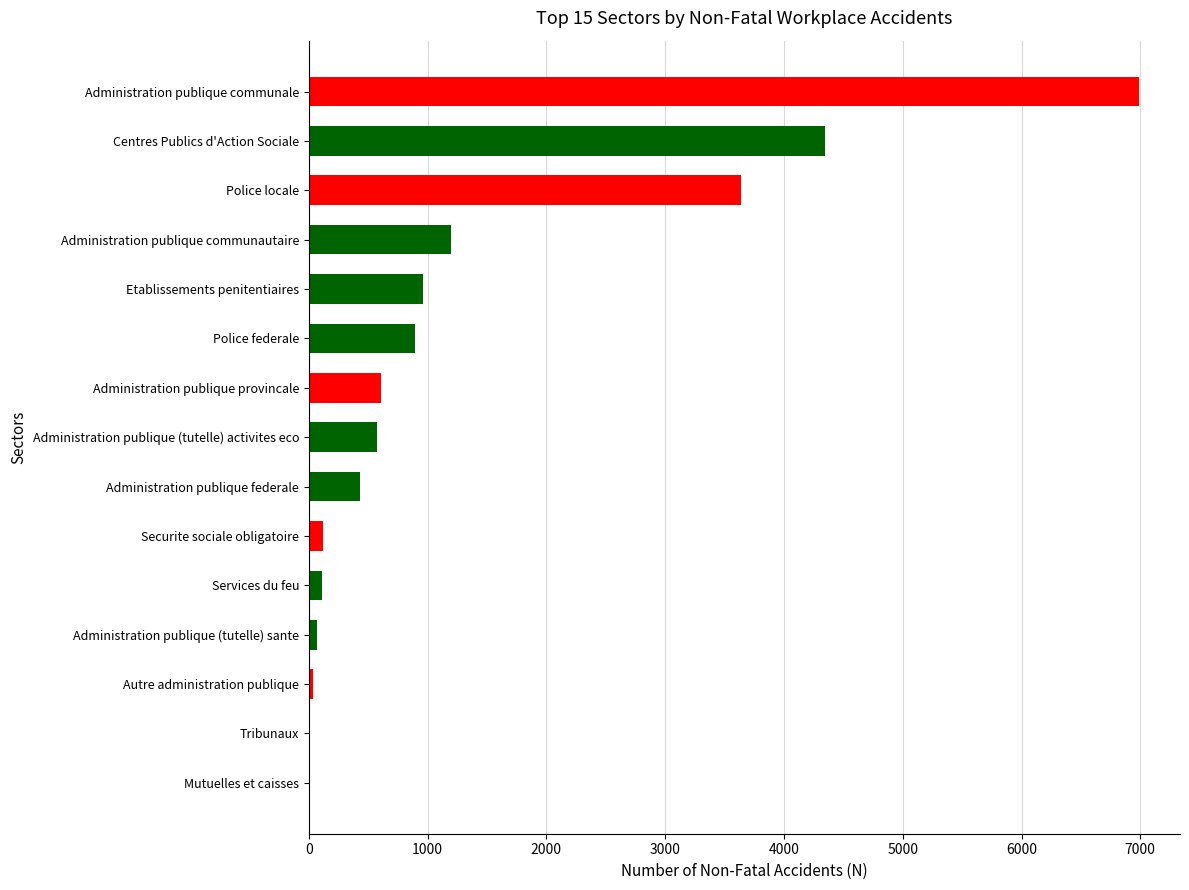

What is the average value?

1332